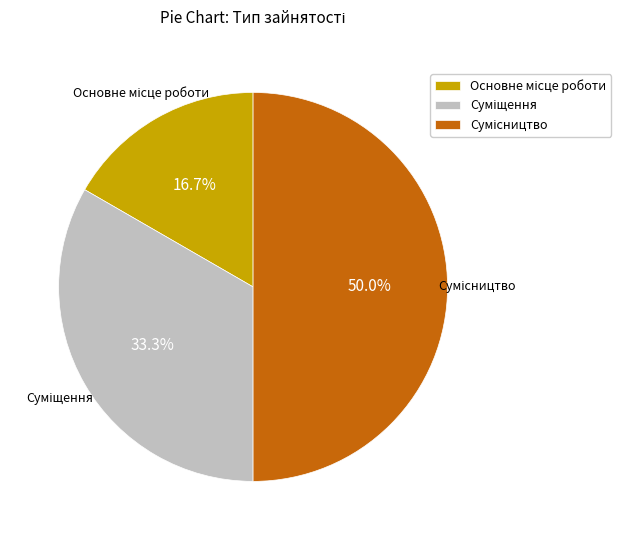

To the nearest percent, what is the difference between the largest and smallest slice percentages?

33%